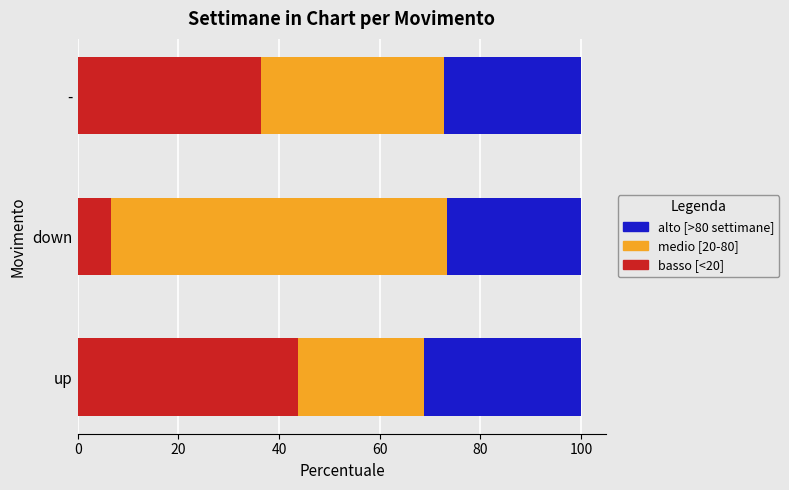

What is the total value across all series at up?

100.0